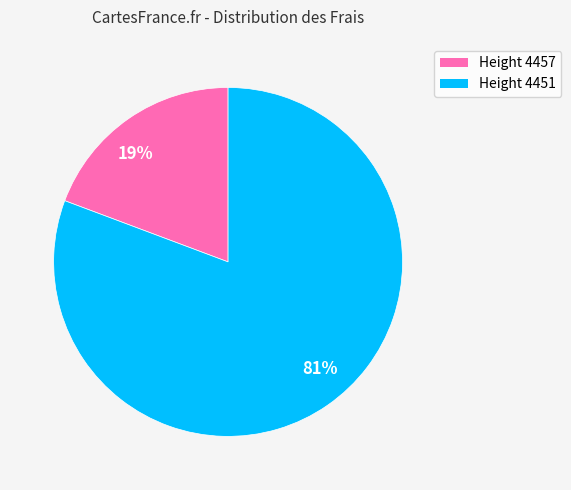

Count the number of slices in the pie.

2